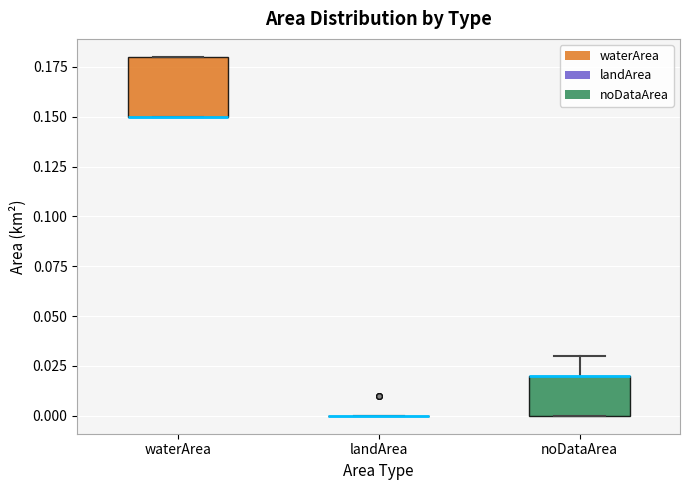

Reading left to right, transcribe this box plot: for each box, give where its median line is, the range the box spans, and where its two whiskers end, as read against the y-axis. The values are not printed on the chart, so give them approximately, as read against the axis.

waterArea: median 0.15 (drawn on the box's lower edge), box 0.15 to 0.18, whiskers 0.15 to 0.18
landArea: box collapsed to a line at 0.00, whiskers 0.00 to 0.00
noDataArea: median 0.02 (drawn on the box's upper edge), box 0.00 to 0.02, whiskers 0.00 to 0.03